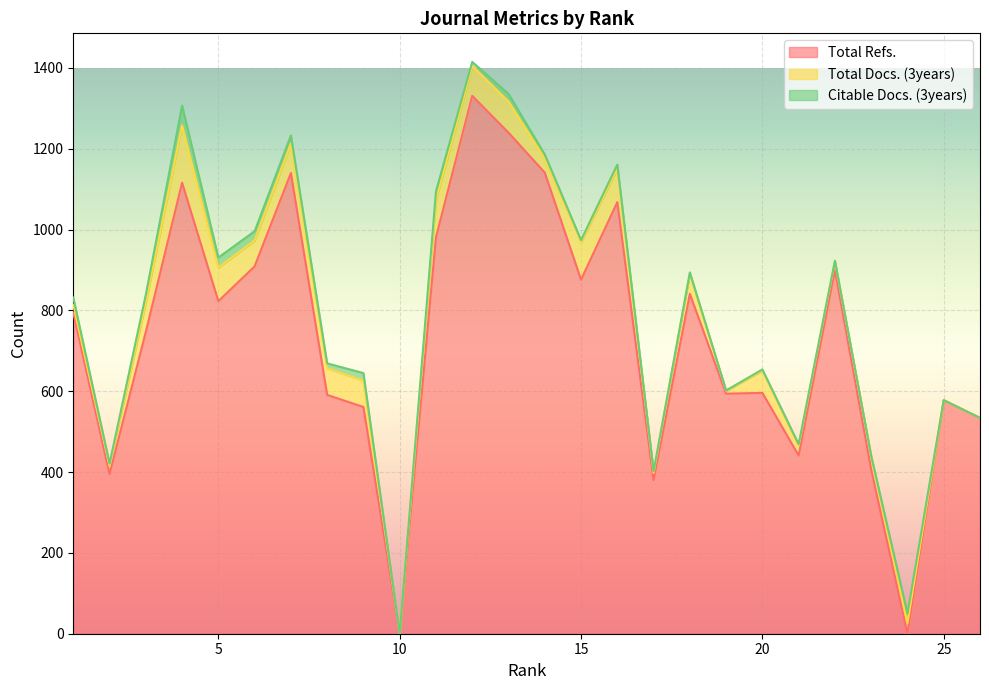

True or false: Total Docs. (3years) has more than 0 points higher than both neighbors.

True